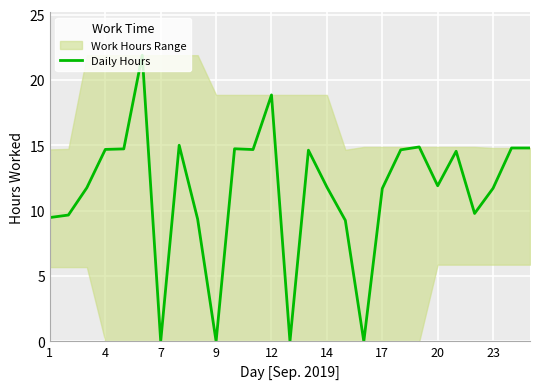

What is the value of the 16th point from the left?

11.8